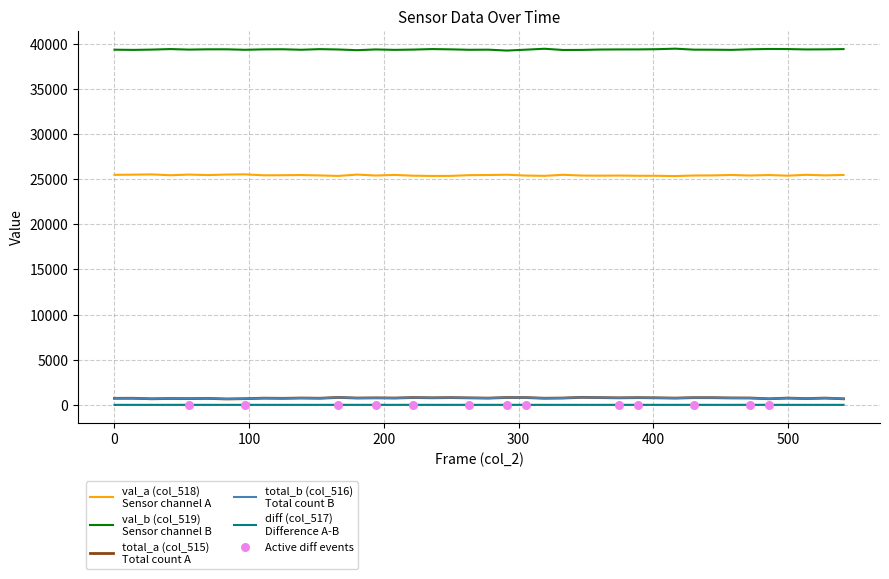

What is the greatest value displayed?

39447